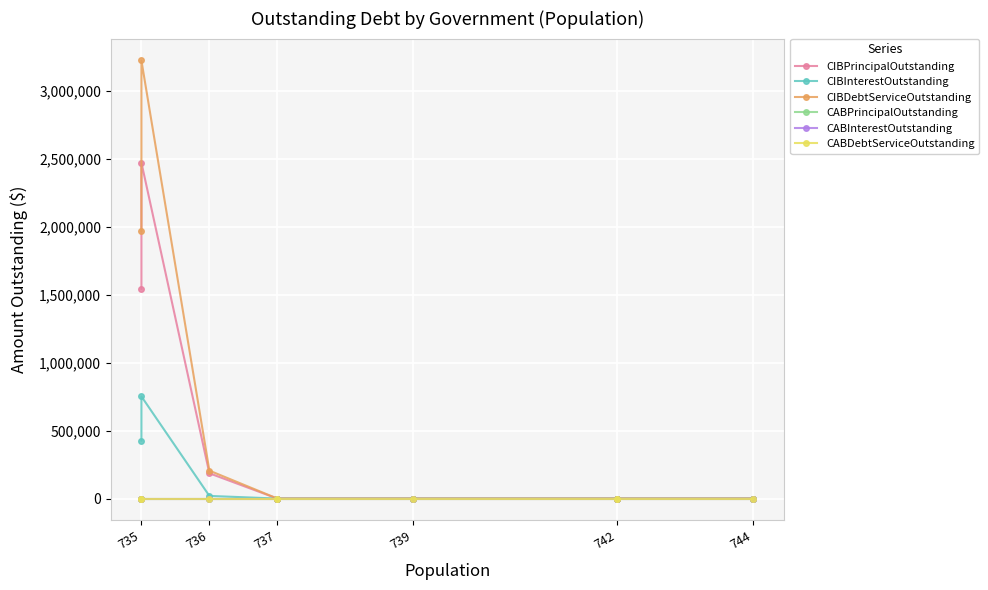

What is the maximum value shown in the chart?

3221088.0